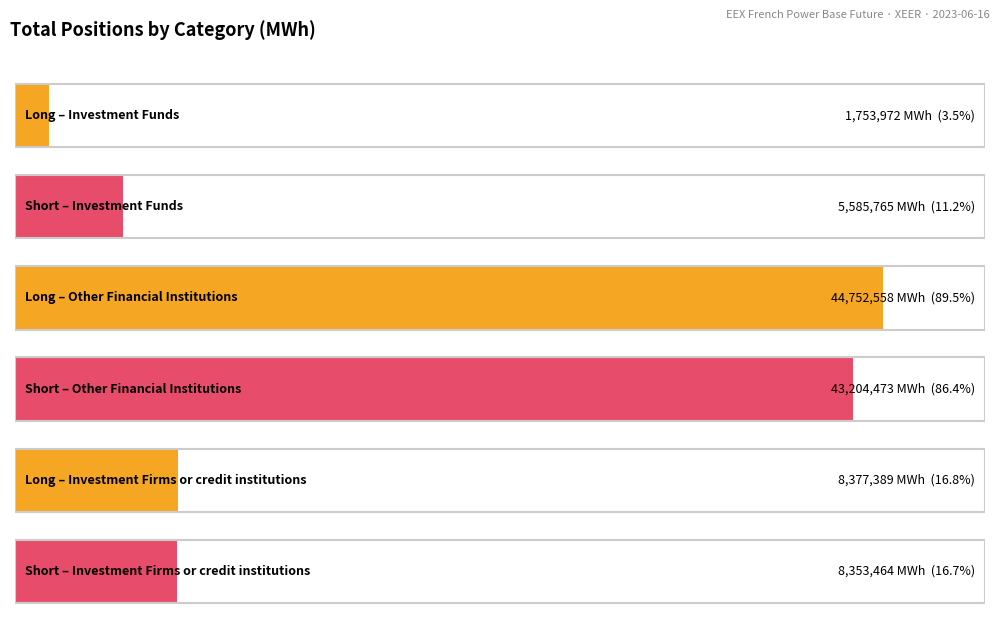

The value of Long at Investment Funds is 1753972. True or false?

True